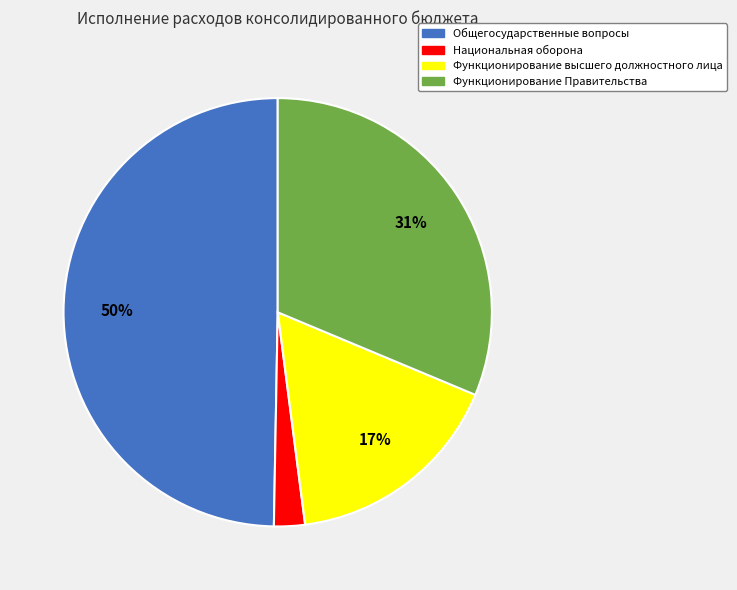

To the nearest percent, what percentage of the pie is Национальная оборона?

2%